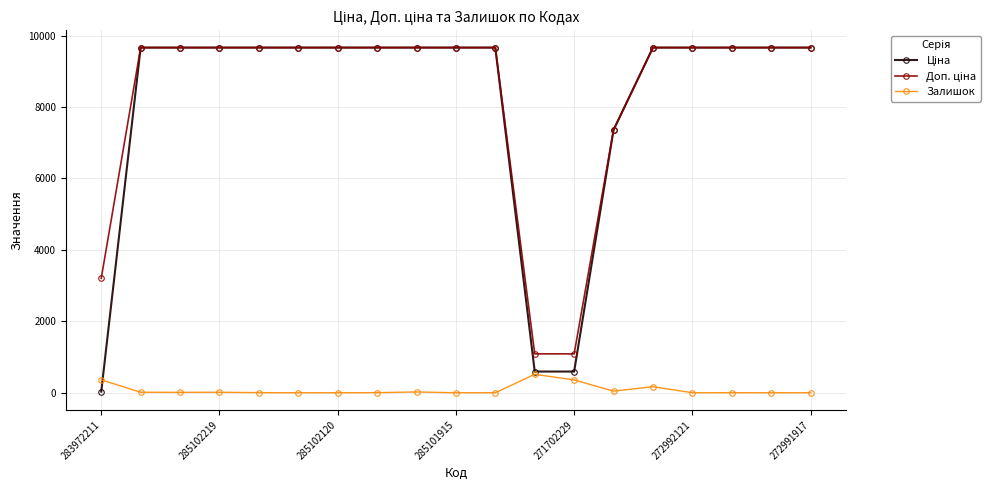

At how many categories does at least one series exceed 7234?

16